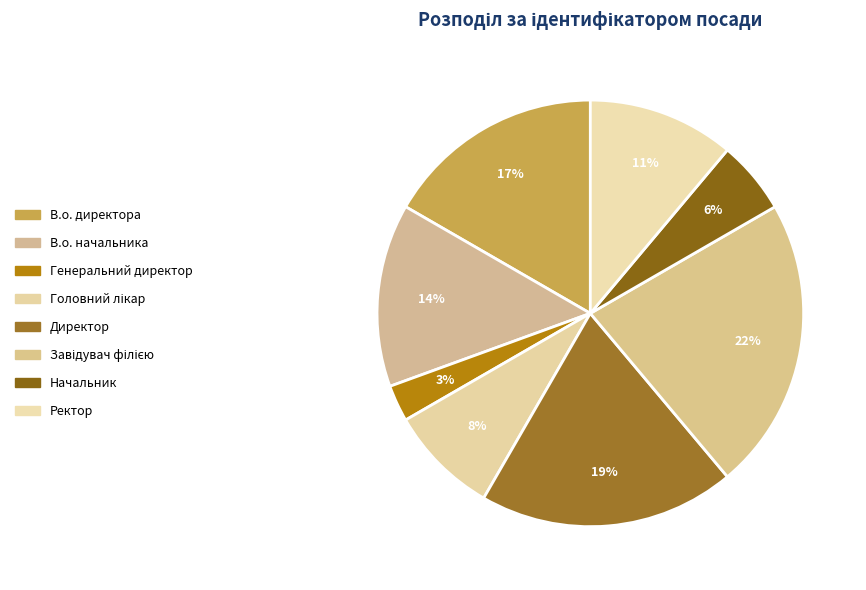

How many segments does this pie chart have?

8